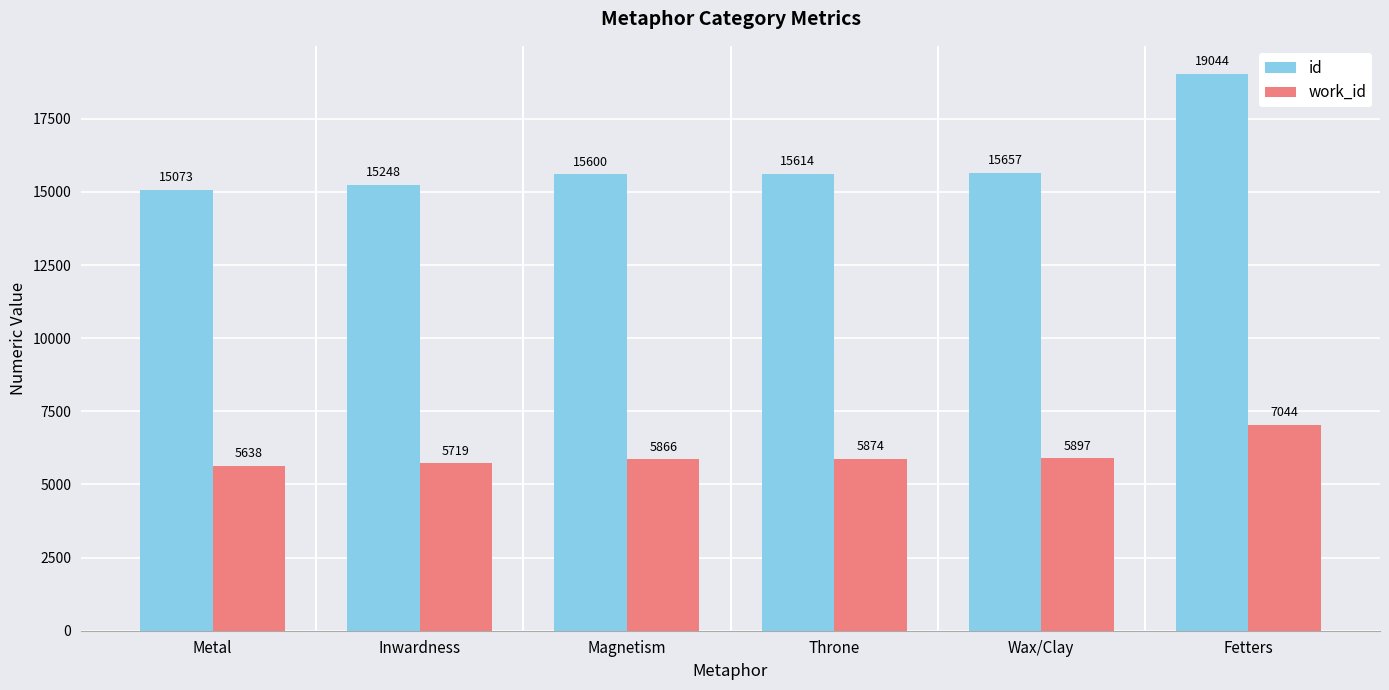

The work_id series shows 1747 at Throne. True or false?

False